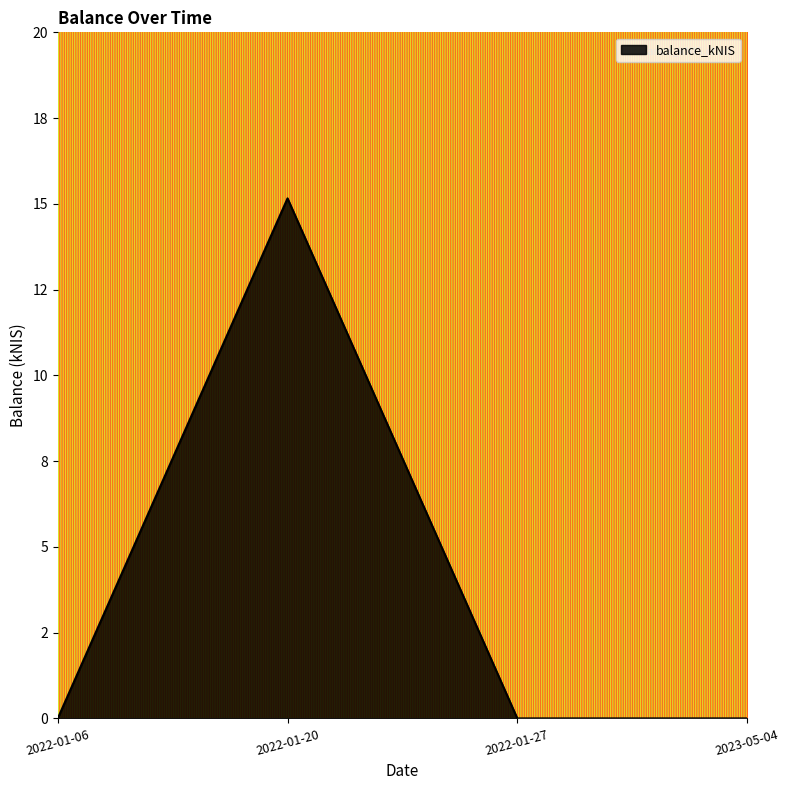

What is the sum of the values at 2023-05-04 and 2022-01-20?

15.2